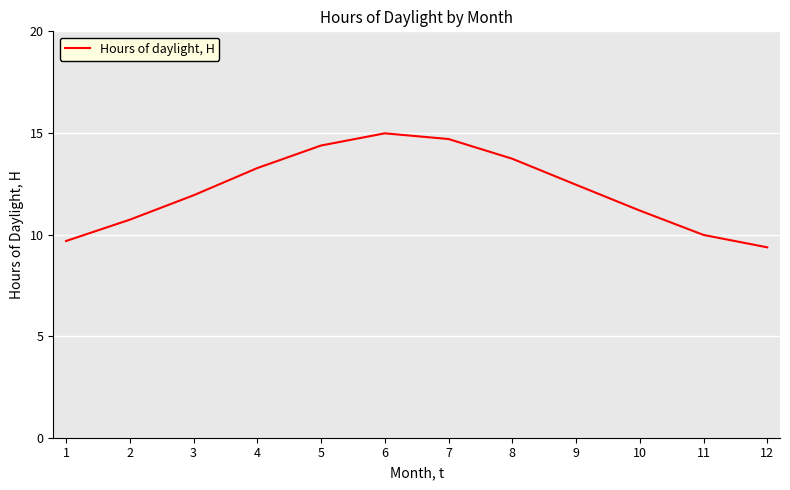

Rank the categories by value from lowest to highest.

12, 1, 11, 2, 10, 3, 9, 4, 8, 5, 7, 6